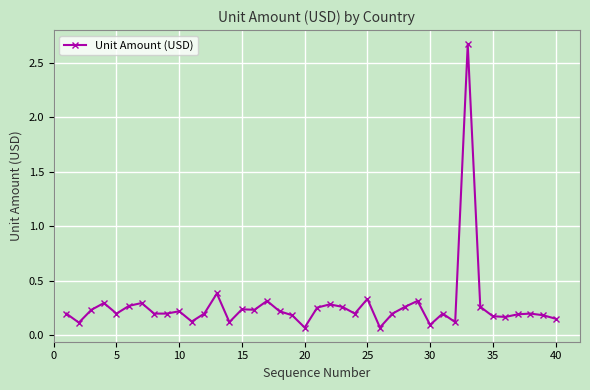

True or false: there are more than 0 points higher than both neighbors.

True